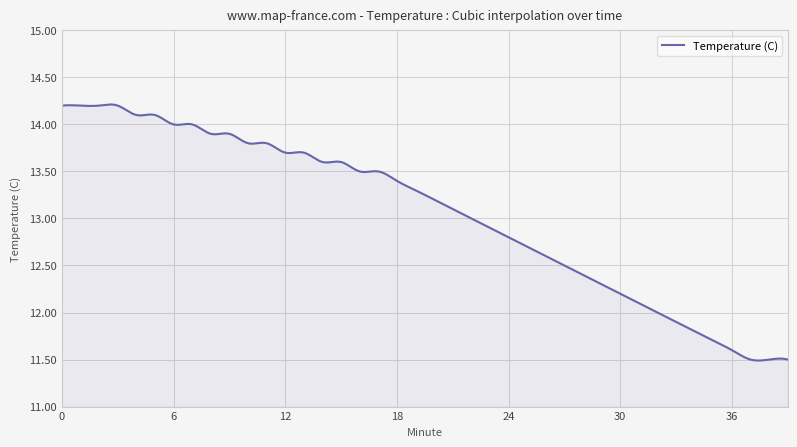

What is the difference between the maximum and minimum values?

2.7